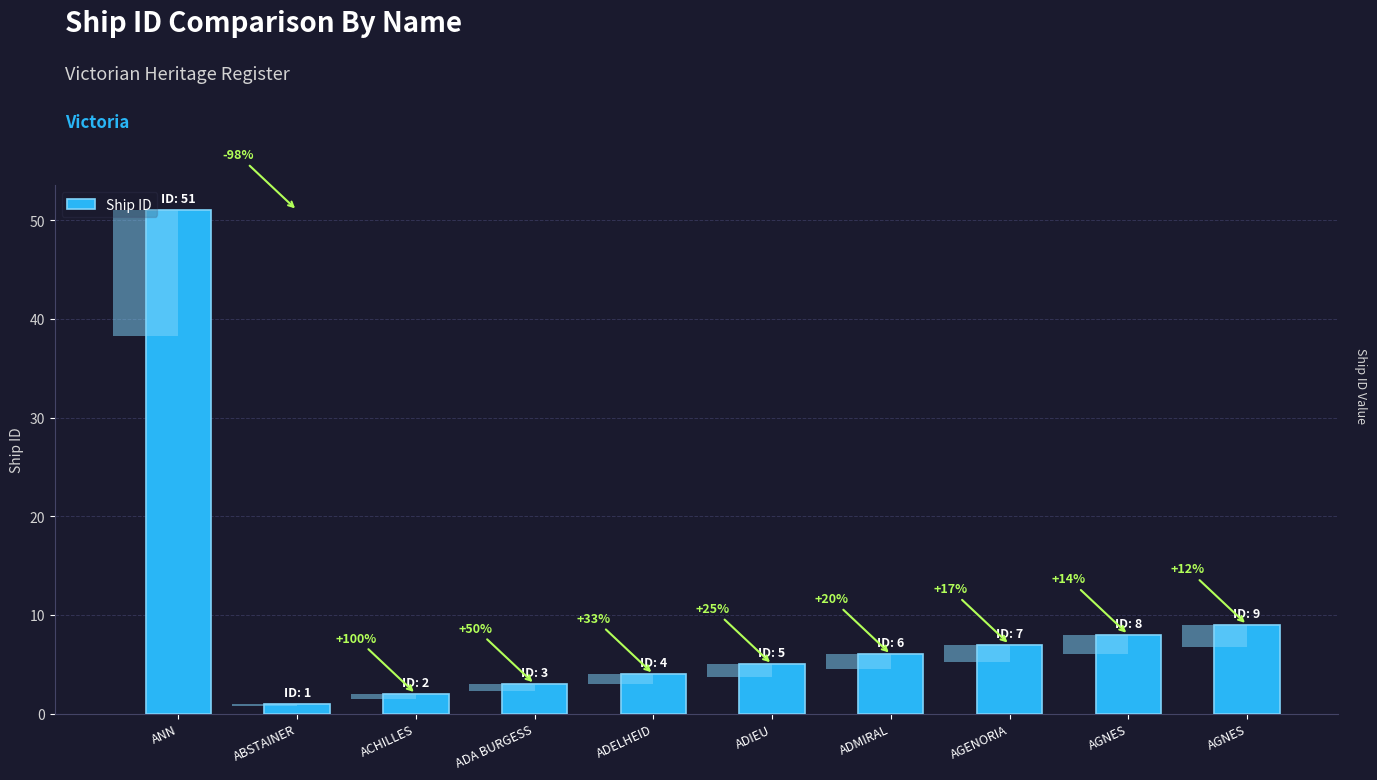

What is the value of the 9th bar from the left?

8